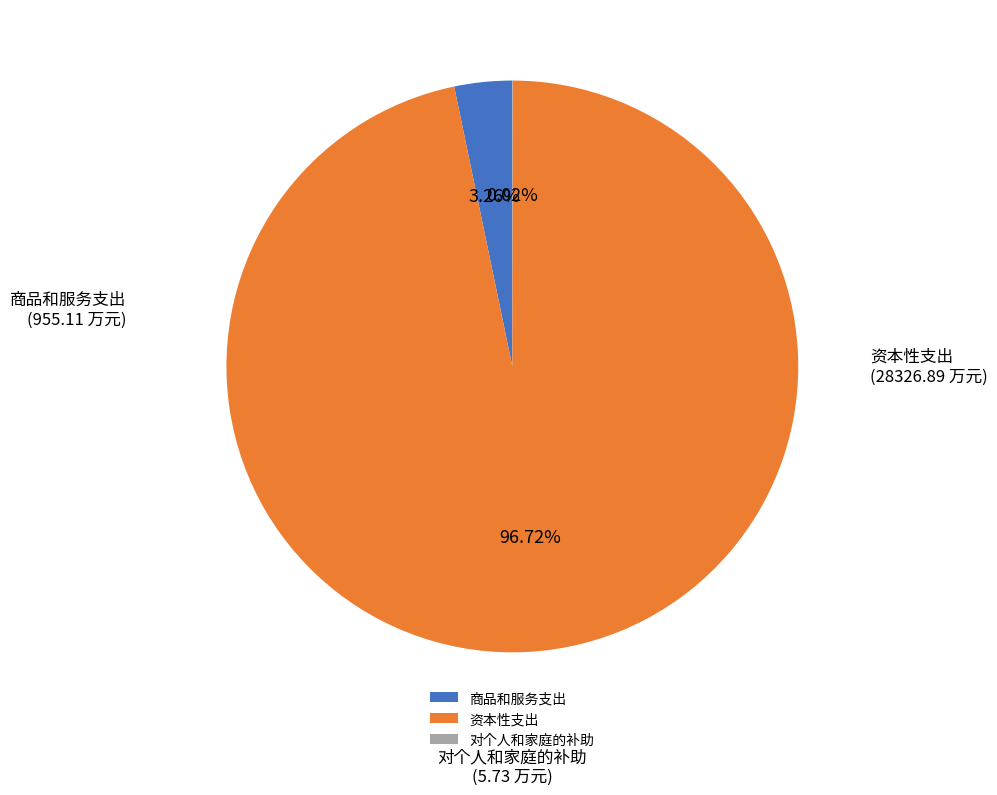

To the nearest percent, what is the difference between the 商品和服务支出 and 资本性支出 slice percentages?

93%